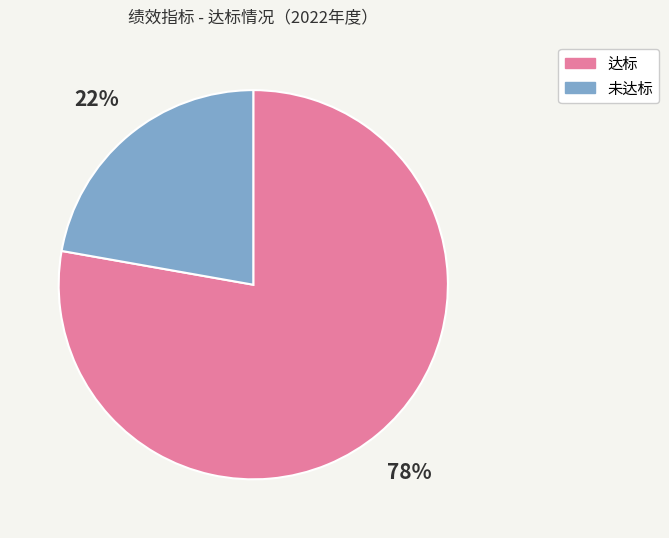

To the nearest percent, what is the average slice percentage?

50%